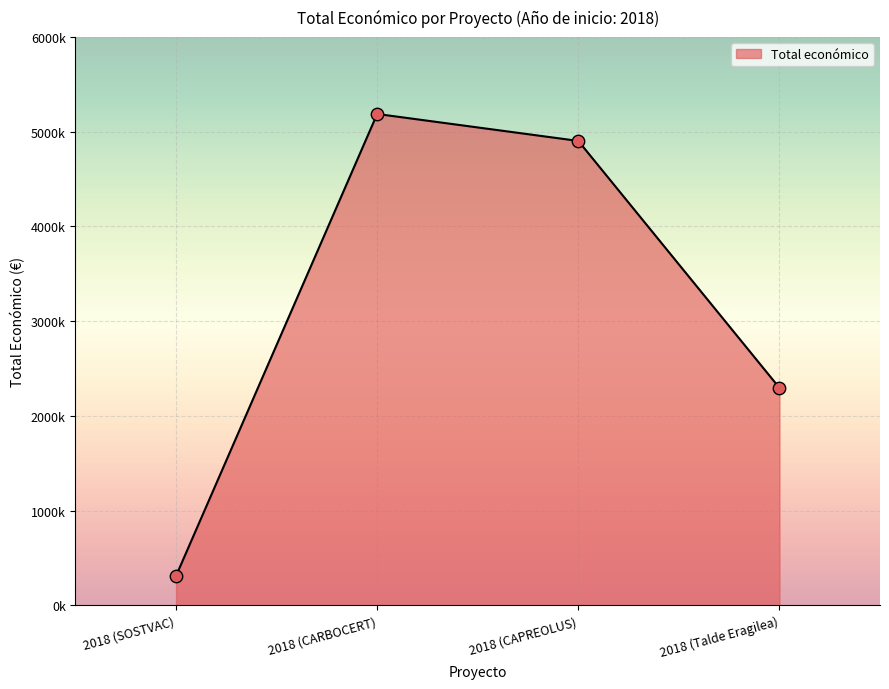

What is the change in value from 2018 (CARBOCERT) to 2018 (CAPREOLUS)?

-284610